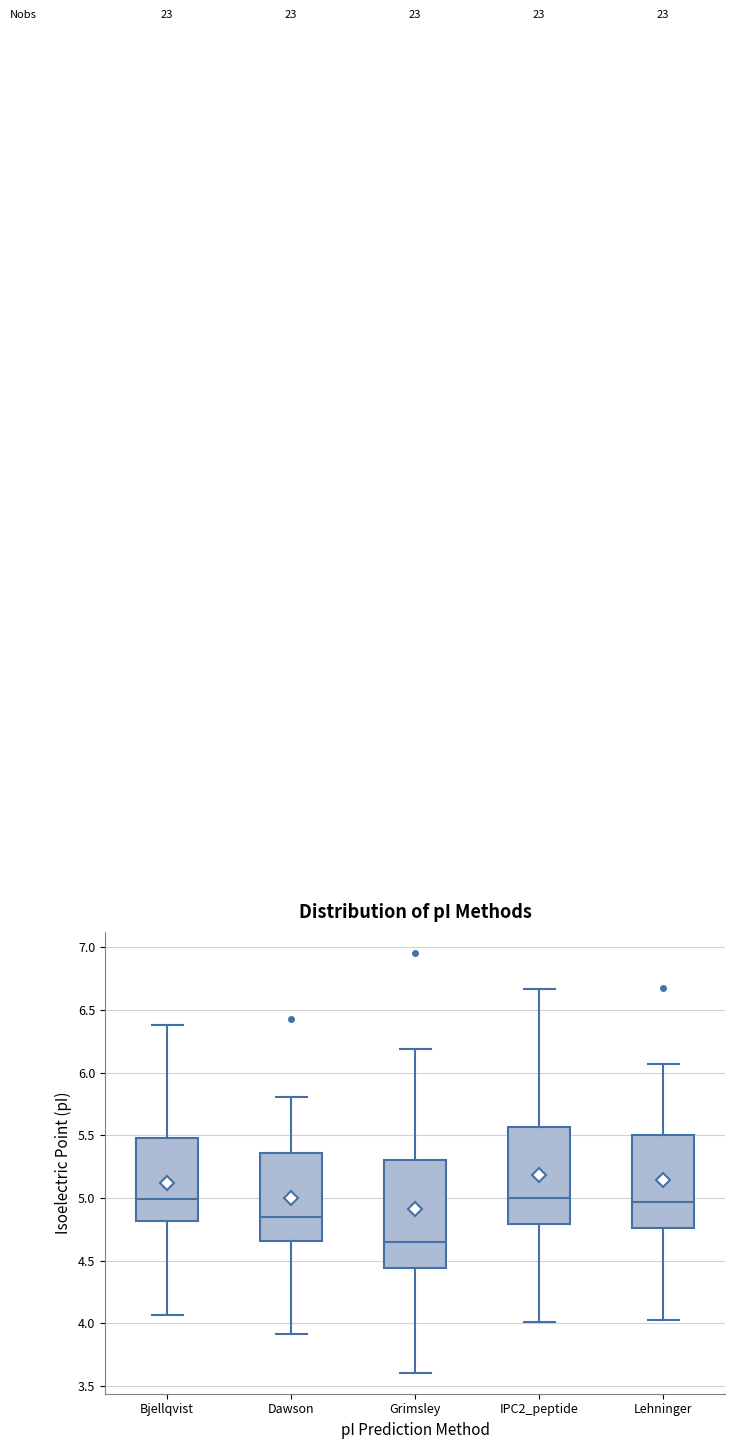

Reading left to right, read every box against the y-axis: the position of its median line, the range the box covers, and the ends of its whiskers. The values are not printed on the chart, so give them approximately, as read against the axis.

Bjellqvist: median 5.00, box 4.80 to 5.45, whiskers 4.05 to 6.40
Dawson: median 4.85, box 4.65 to 5.35, whiskers 3.90 to 5.80
Grimsley: median 4.65, box 4.45 to 5.30, whiskers 3.60 to 6.20
IPC2_peptide: median 5.00, box 4.80 to 5.55, whiskers 4.00 to 6.65
Lehninger: median 4.95, box 4.75 to 5.50, whiskers 4.00 to 6.05